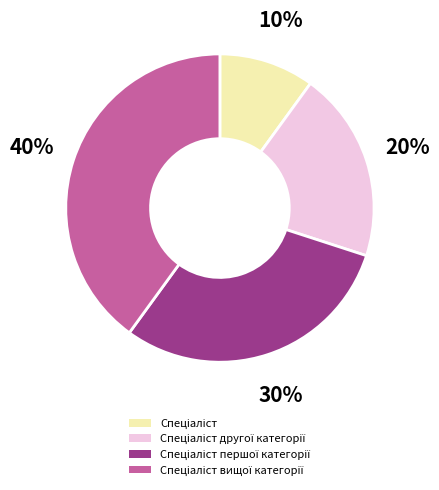

To the nearest percent, what is the difference between the largest and smallest slice percentages?

30%